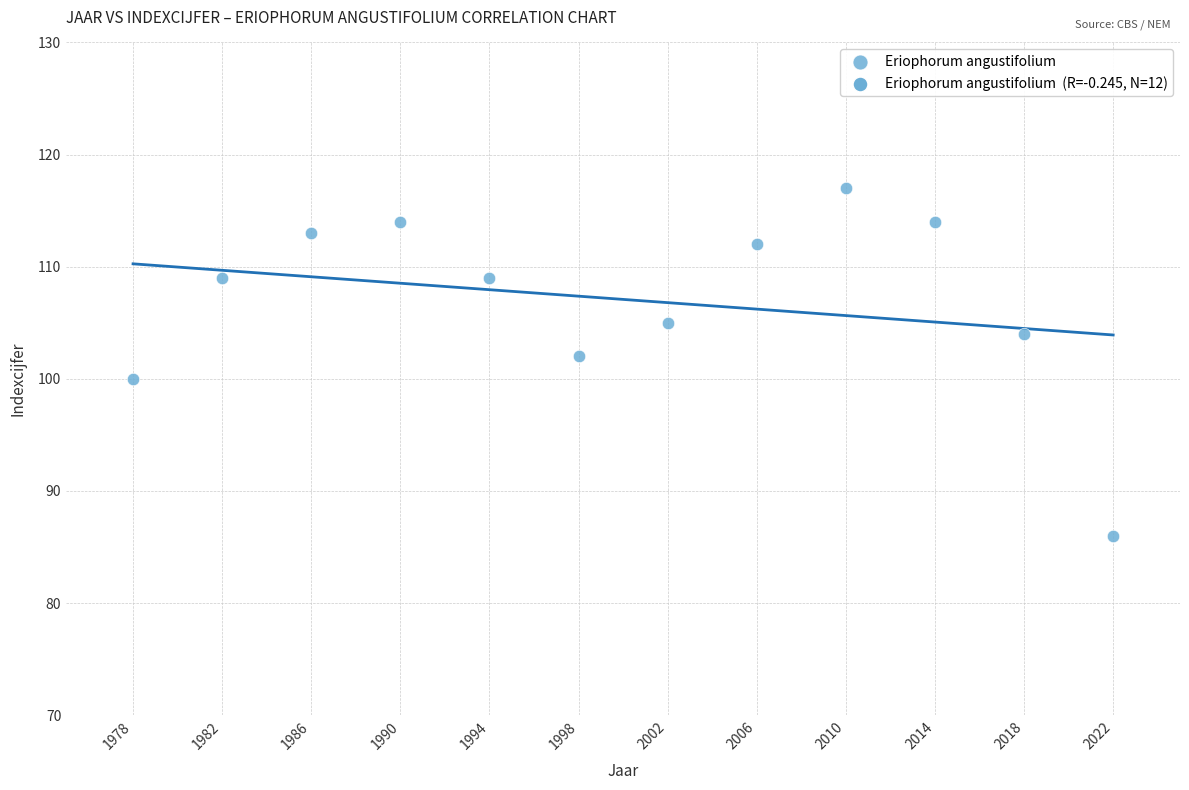

What is the range of Y values (max minus min)?

31